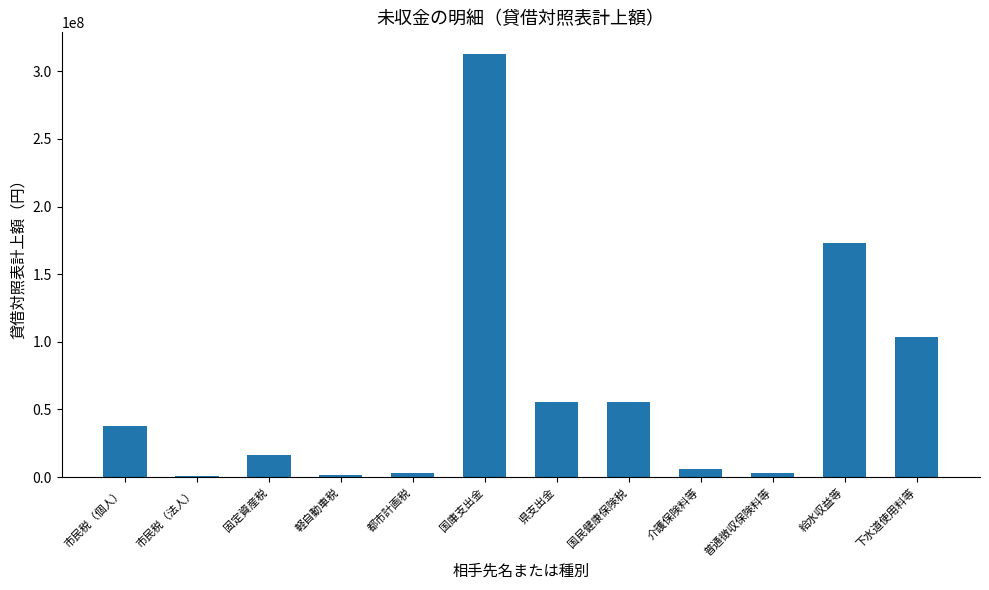

What is the label of the 6th bar from the left?

国庫支出金